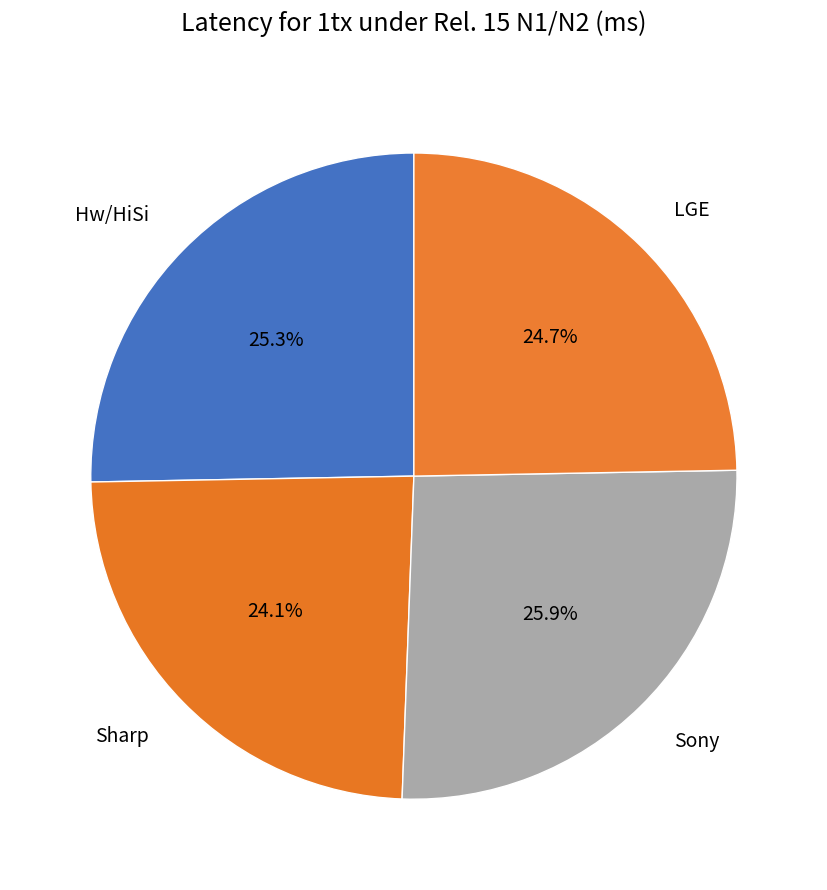

To the nearest percent, what is the difference between the Sharp and LGE slice percentages?

1%